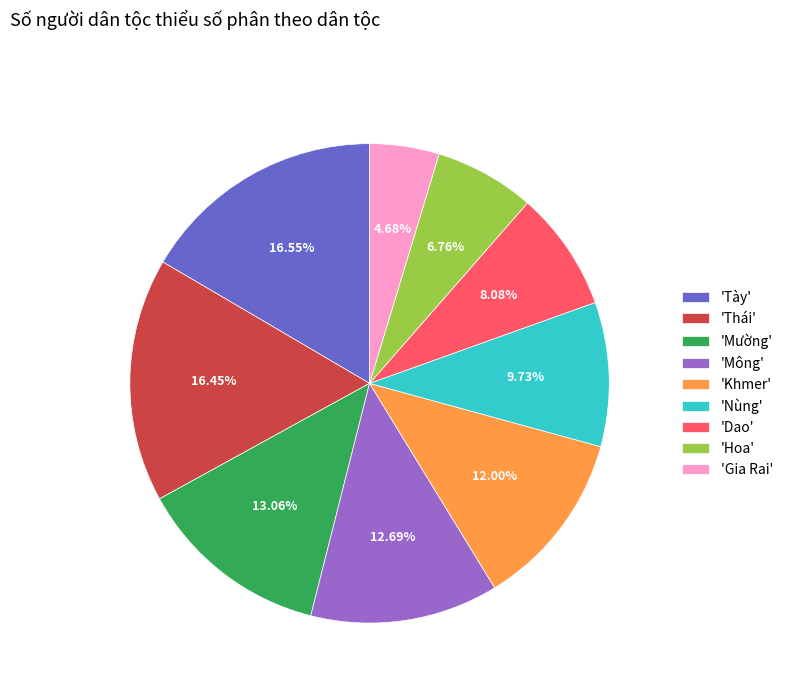

Which has a higher value, 'Dao' or 'Thái'?

'Thái'